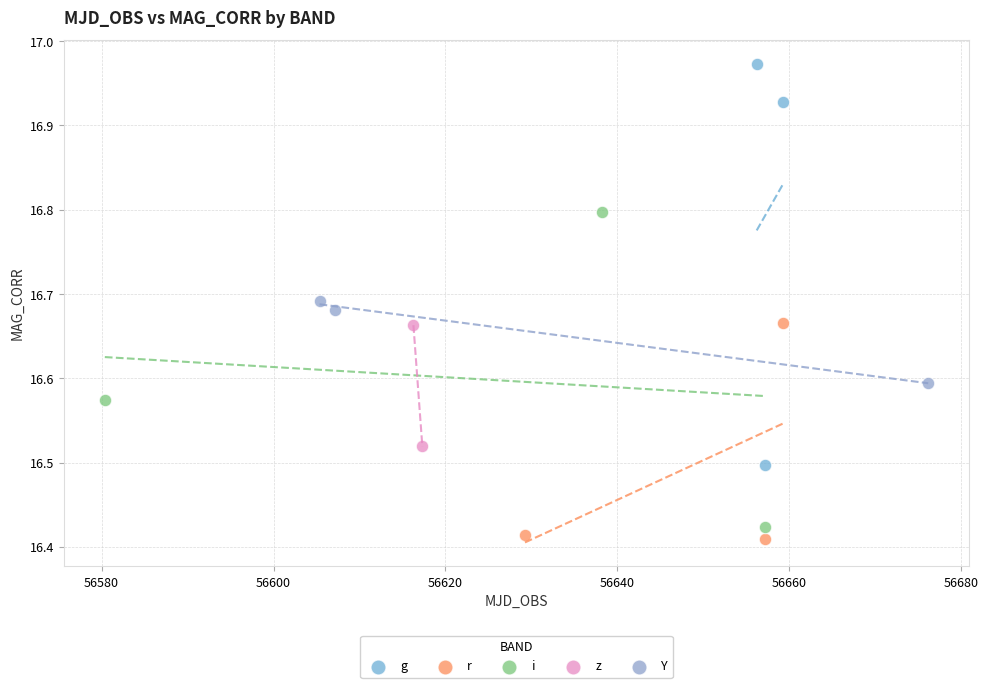

What are all the series names shown in the legend?

g, r, i, z, Y